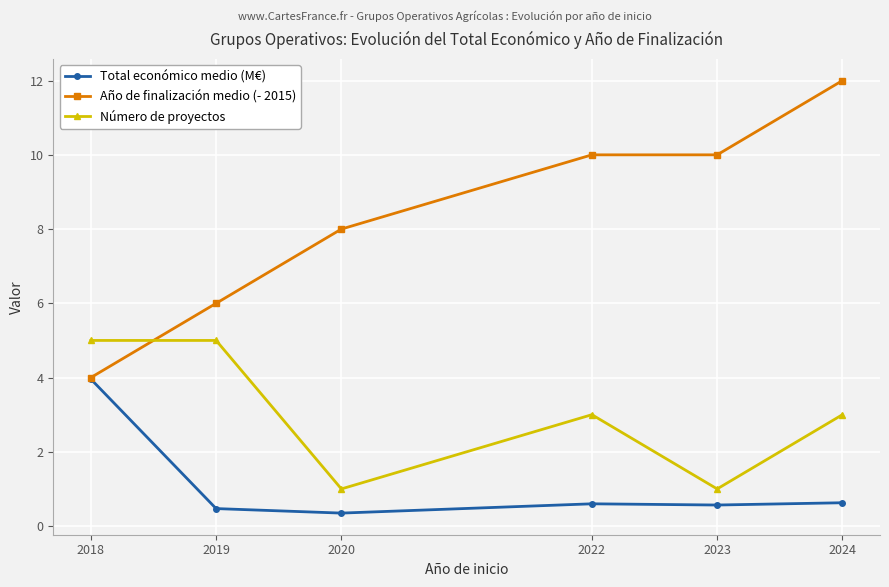

What is the spread (max minus min) of values at 2022?

9.4